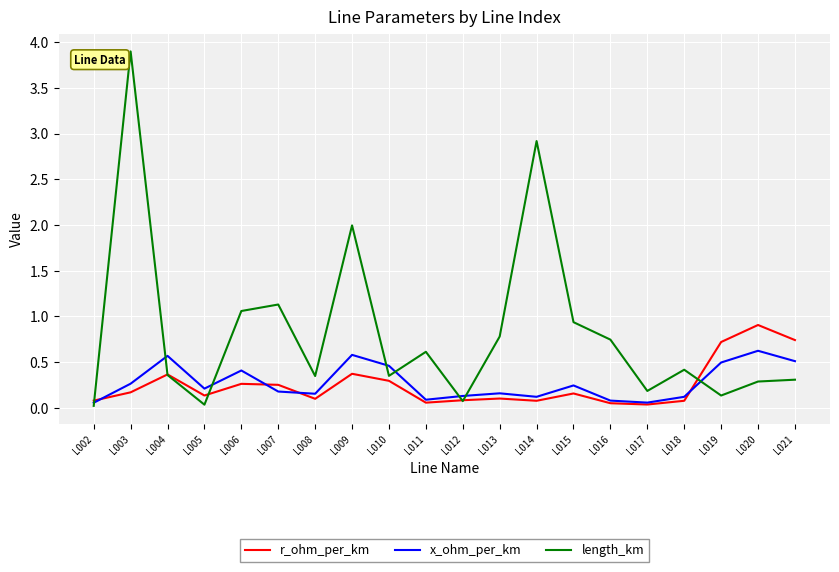

What is the greatest value displayed?

3.9